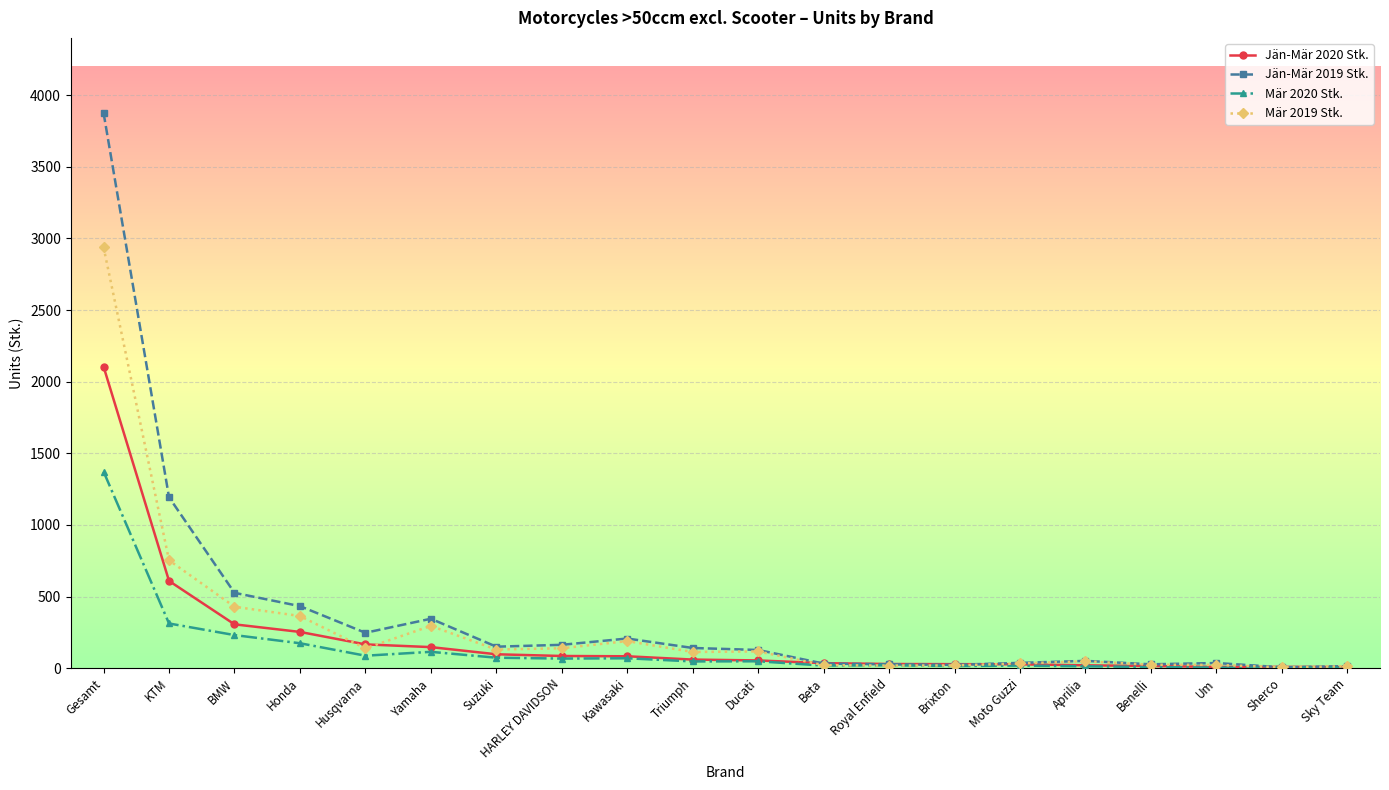

List the series in order of their peak value, lowest first.

Mär 2020 Stk., Jän-Mär 2020 Stk., Mär 2019 Stk., Jän-Mär 2019 Stk.